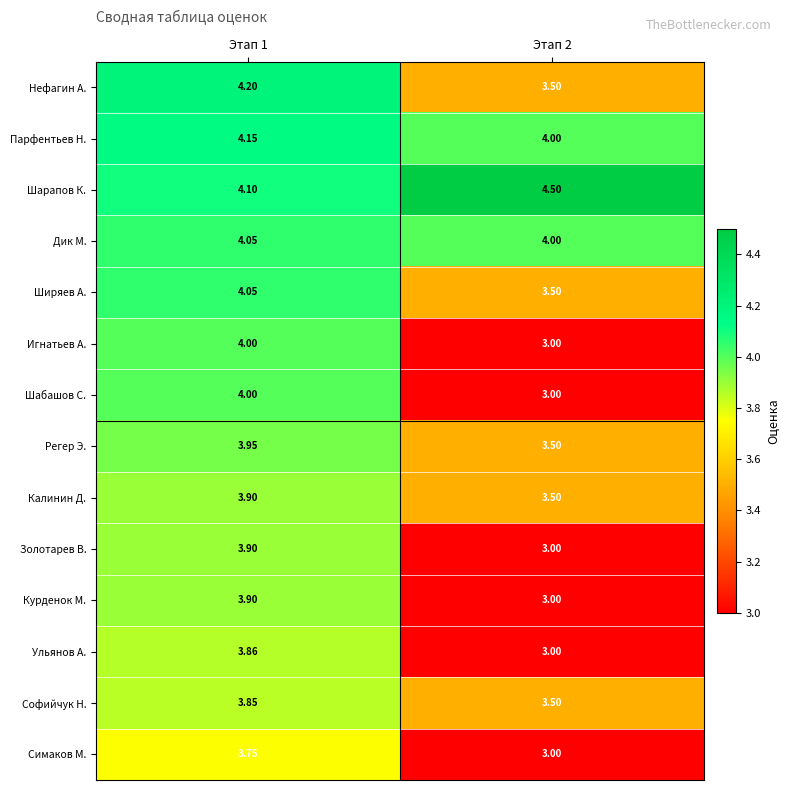

At which category is the sum across all series the highest?

Этап 1